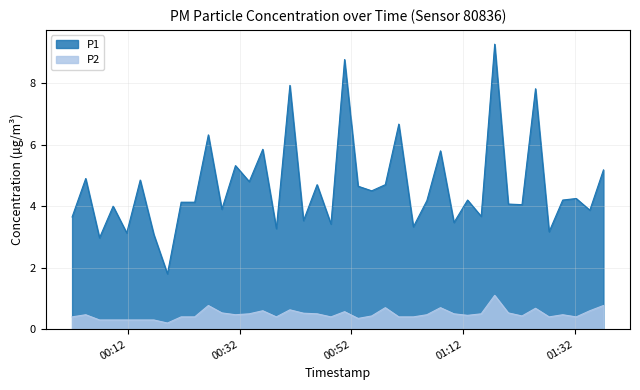

What is the maximum value for P2?

1.1